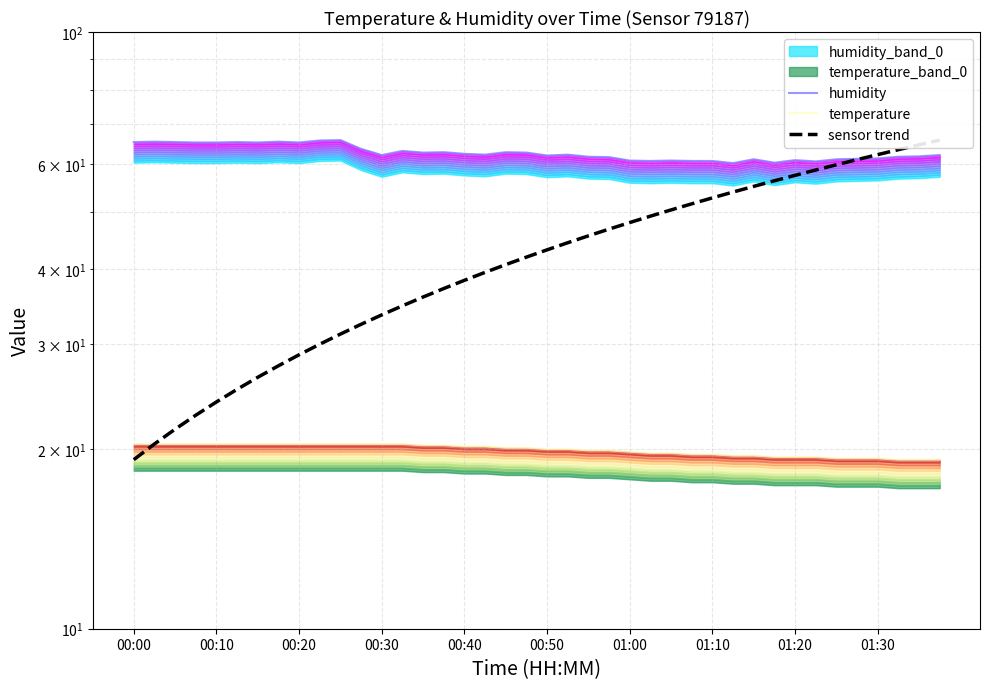

True or false: sensor trend has more than 2 interior local peaks.

False